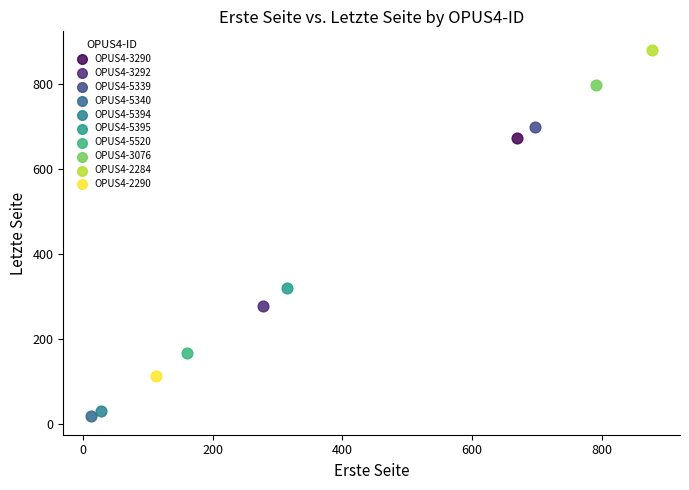

Which series reaches the maximum Y coordinate?

OPUS4-2284